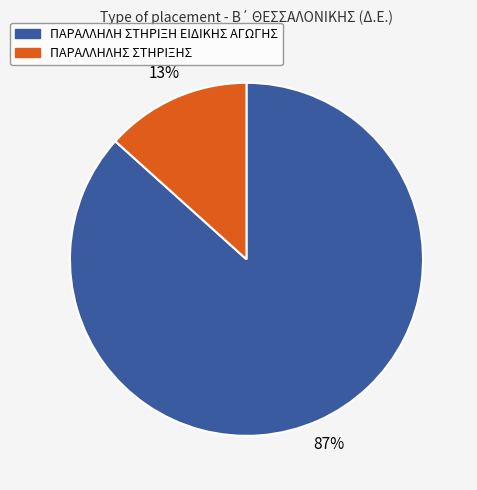

The ΠΑΡΑΛΛΗΛΗΣ ΣΤΗΡΙΞΗΣ slice represents 21% of the pie. True or false?

False